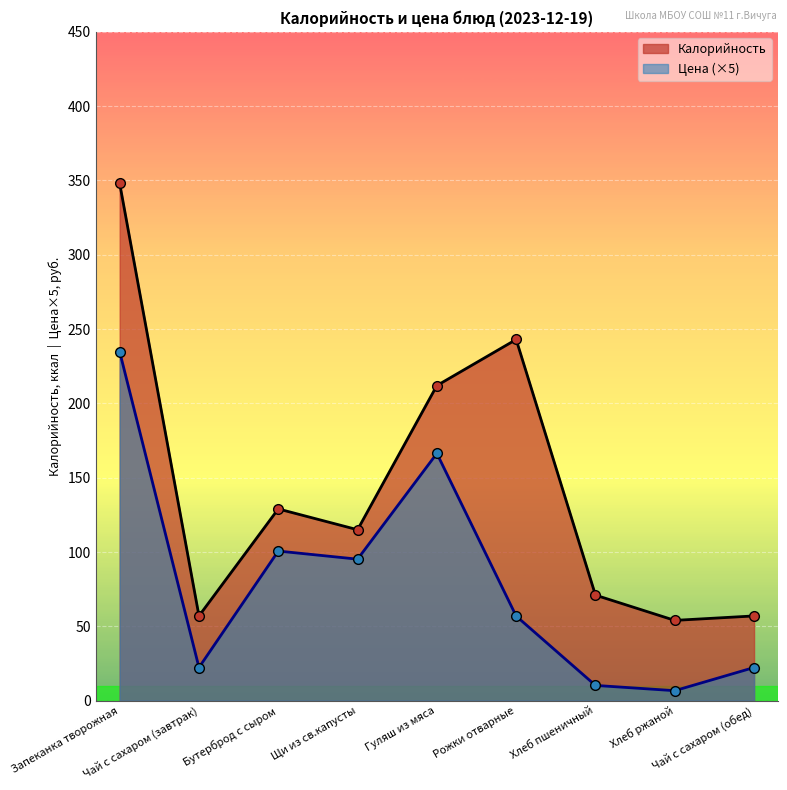

How many distinct data groups are displayed?

2